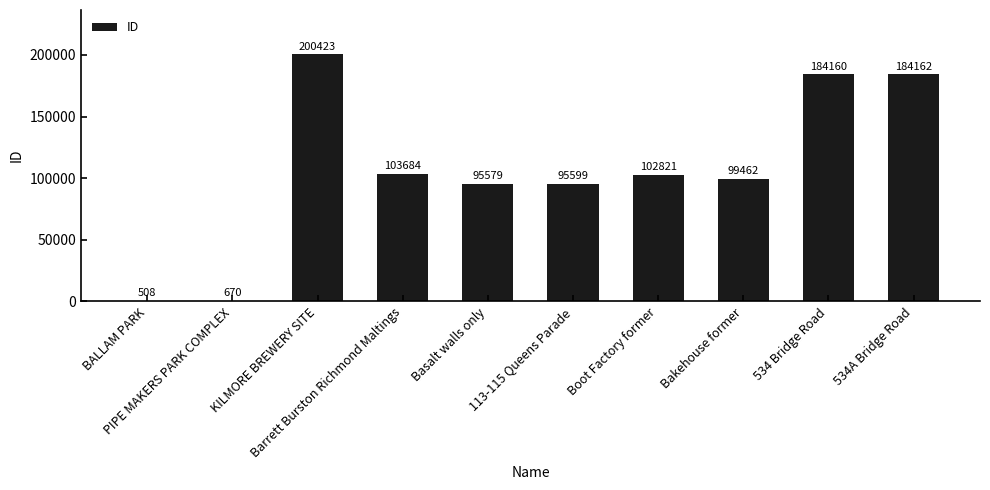

What is the average value?

106707